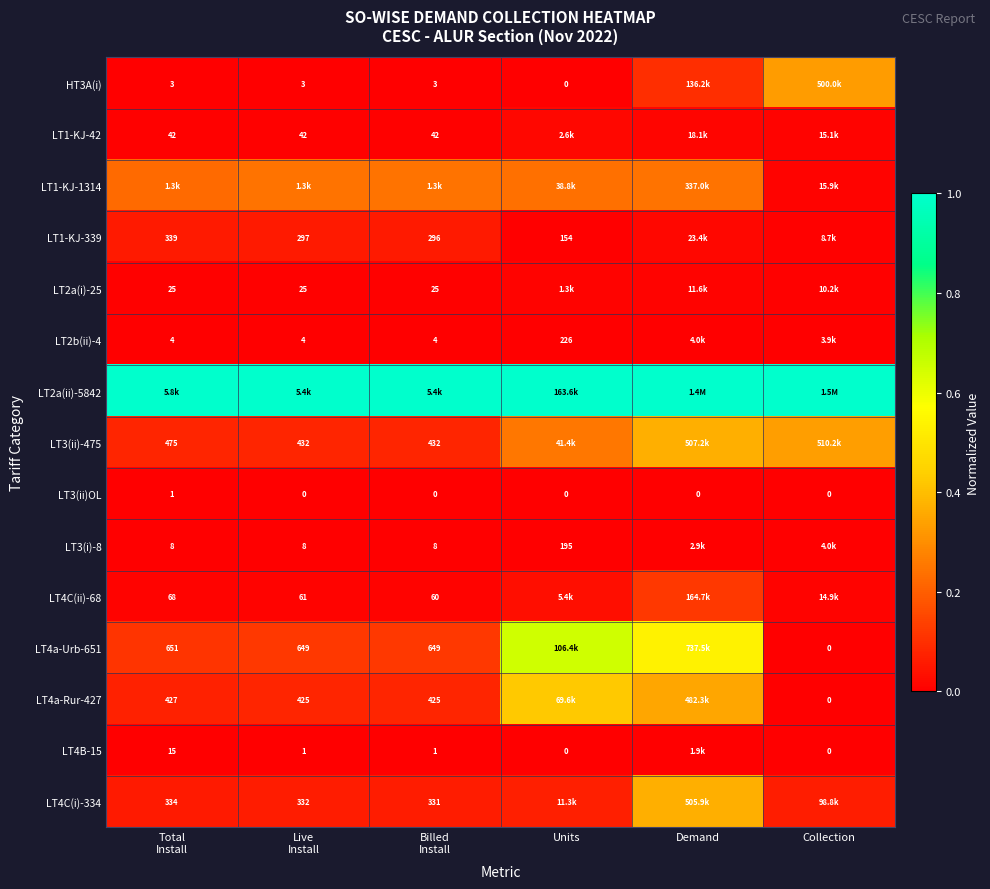

Which series has the largest total across all categories?

LT2a(ii)-5842